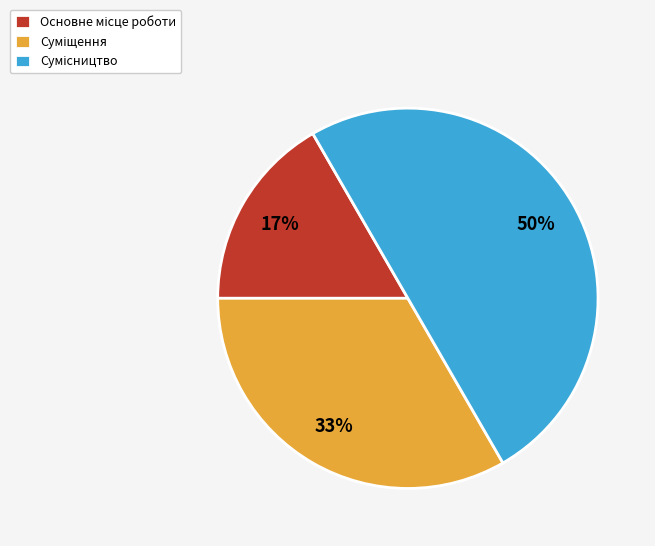

To the nearest percent, what is the difference between the largest and smallest slice percentages?

33%